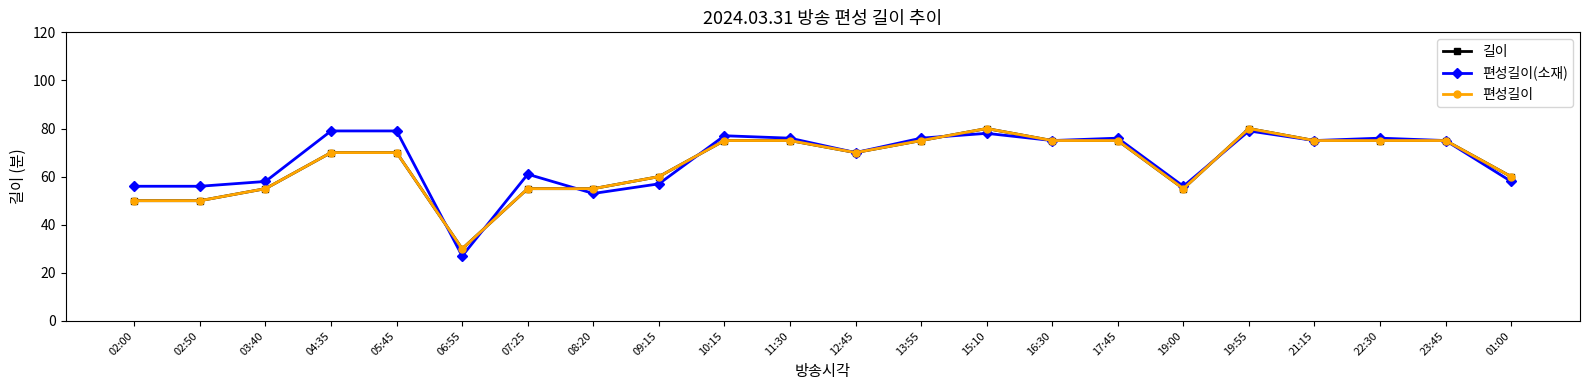

Is this an area chart (filled region under the line)?

No